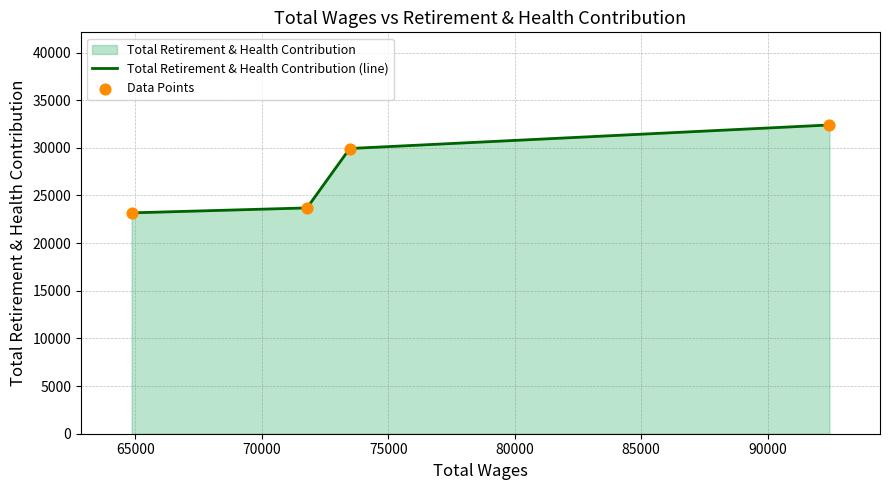

Which series has the largest Y range (max minus min)?

Total Retirement & Health Contribution (line)